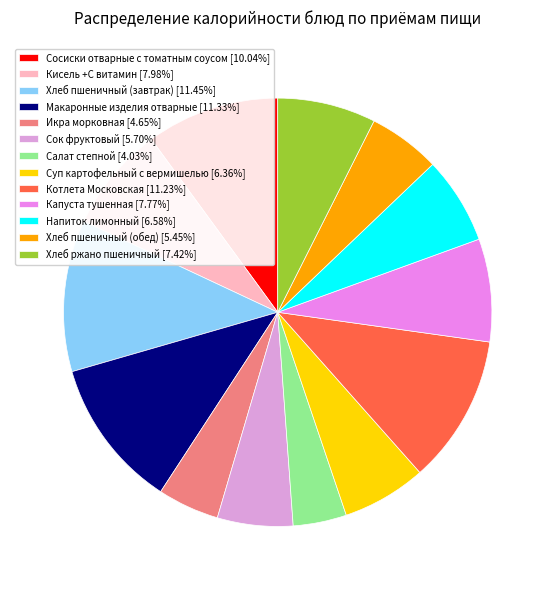

How many segments does this pie chart have?

13